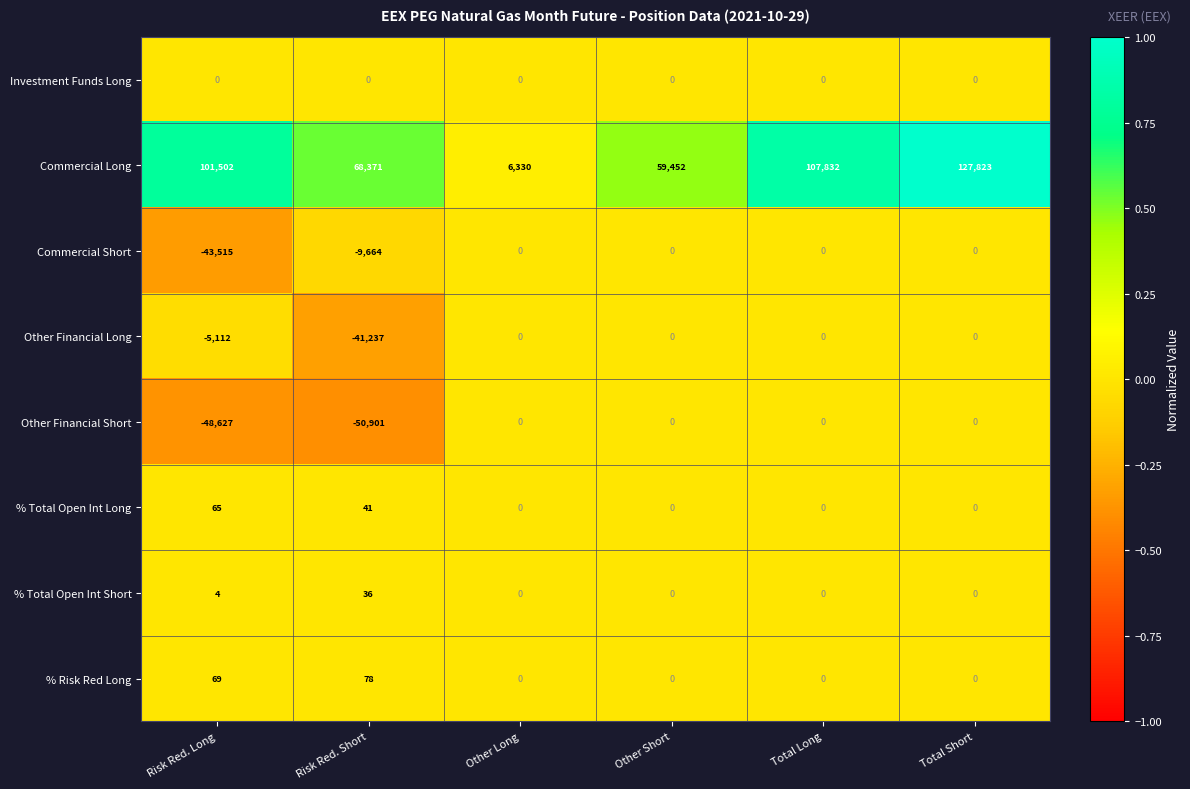

At which category is the sum across all series the highest?

Total Short